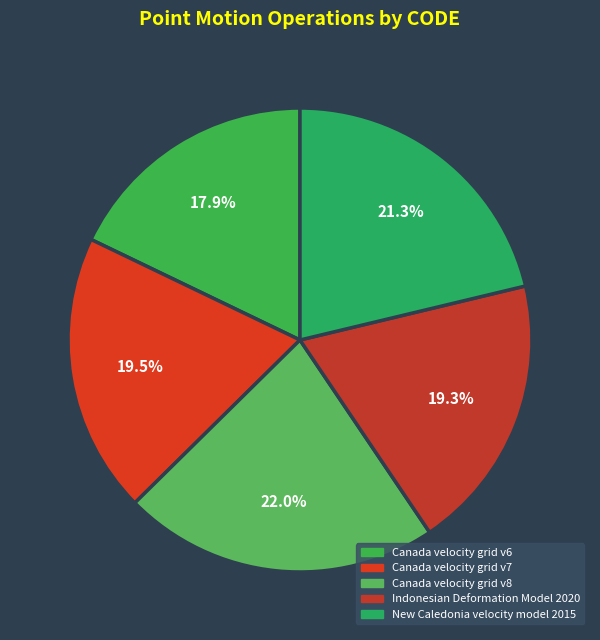

How much of the chart is everything except Canada velocity grid v6?

82.1%